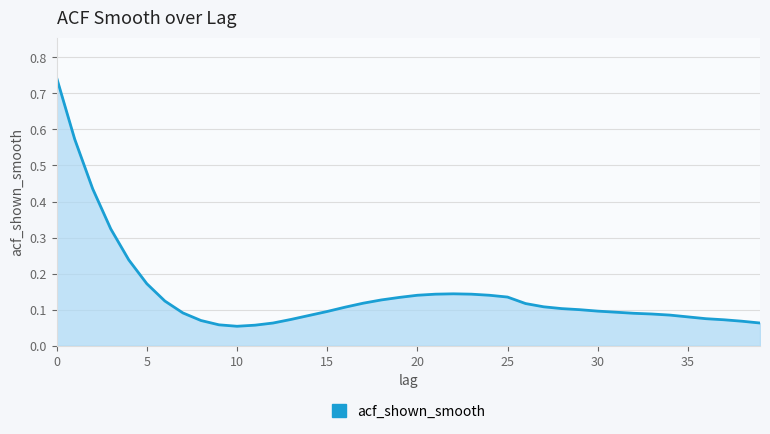

What is the minimum value shown in the chart?

0.1